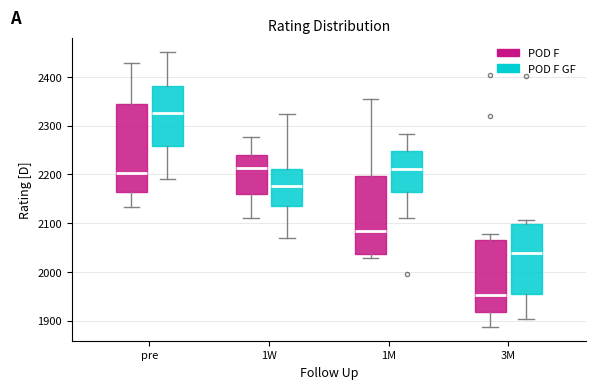

Reading left to right, transcribe this box plot: for each box, give where its median line is, the range the box spans, and where its two whiskers end, as read against the y-axis. The values are not printed on the chart, so give them approximately, as read against the axis.

pre (POD F): median 2200, box 2160 to 2340, whiskers 2130 to 2430
pre (POD F GF): median 2330, box 2260 to 2380, whiskers 2190 to 2450
1W (POD F): median 2210, box 2160 to 2240, whiskers 2110 to 2280
1W (POD F GF): median 2180, box 2140 to 2210, whiskers 2070 to 2320
1M (POD F): median 2080, box 2040 to 2200, whiskers 2030 to 2360
1M (POD F GF): median 2210, box 2160 to 2250, whiskers 2110 to 2280
3M (POD F): median 1950, box 1920 to 2070, whiskers 1890 to 2080
3M (POD F GF): median 2040, box 1950 to 2100, whiskers 1900 to 2110